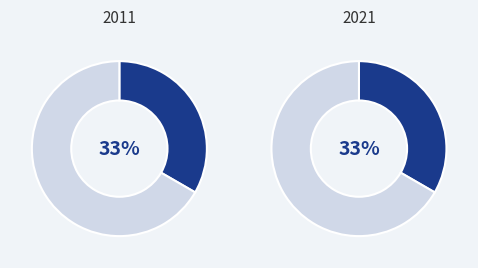

Is there a majority slice in this chart?

Yes